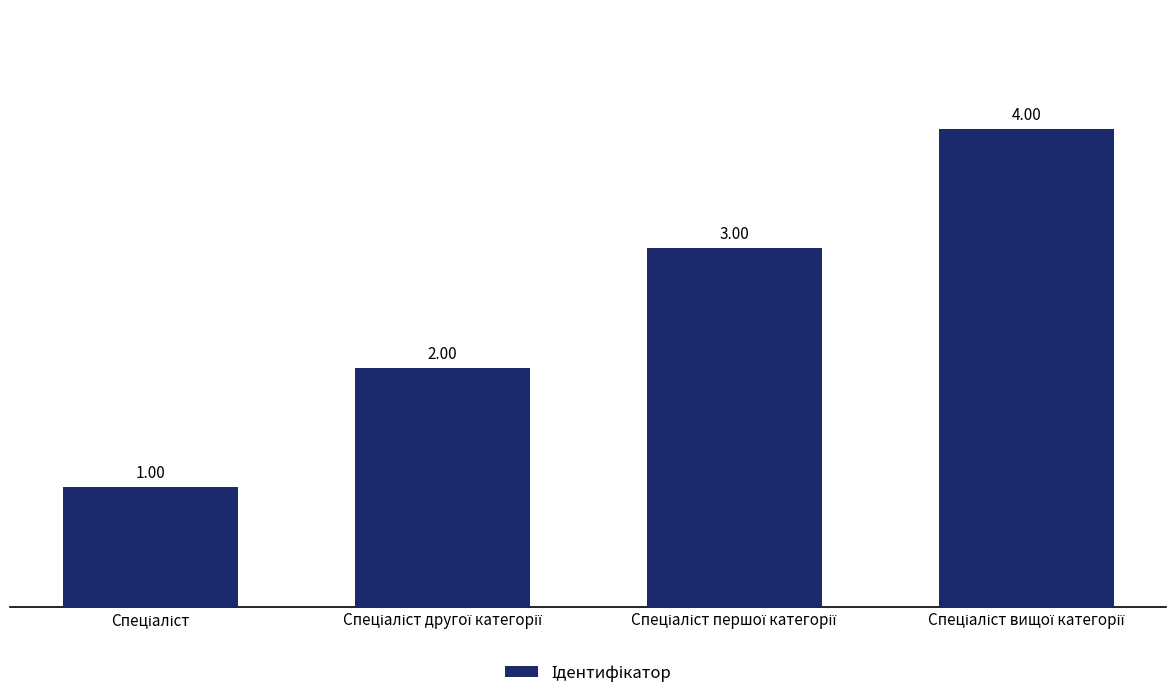

What is the sum of all values?

10